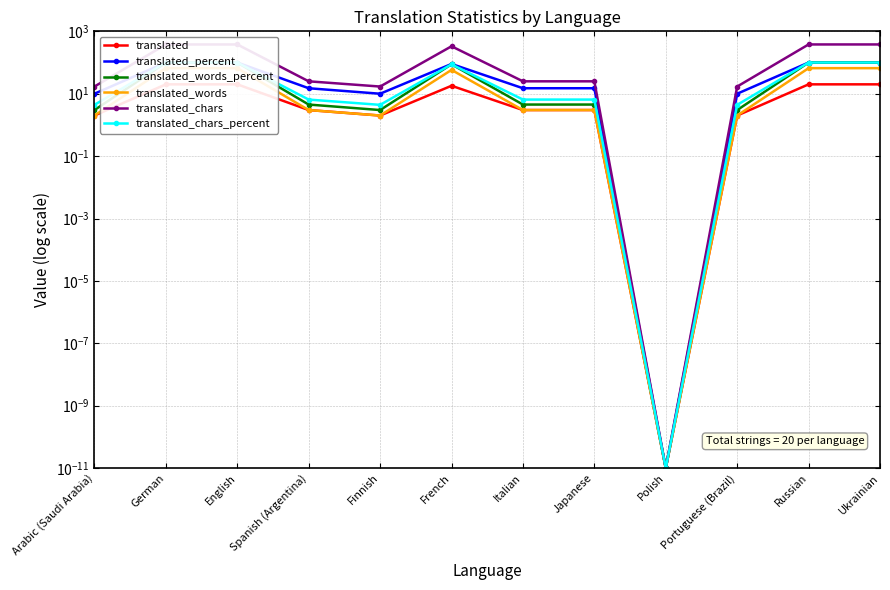

At which category is the sum across all series the highest?

German